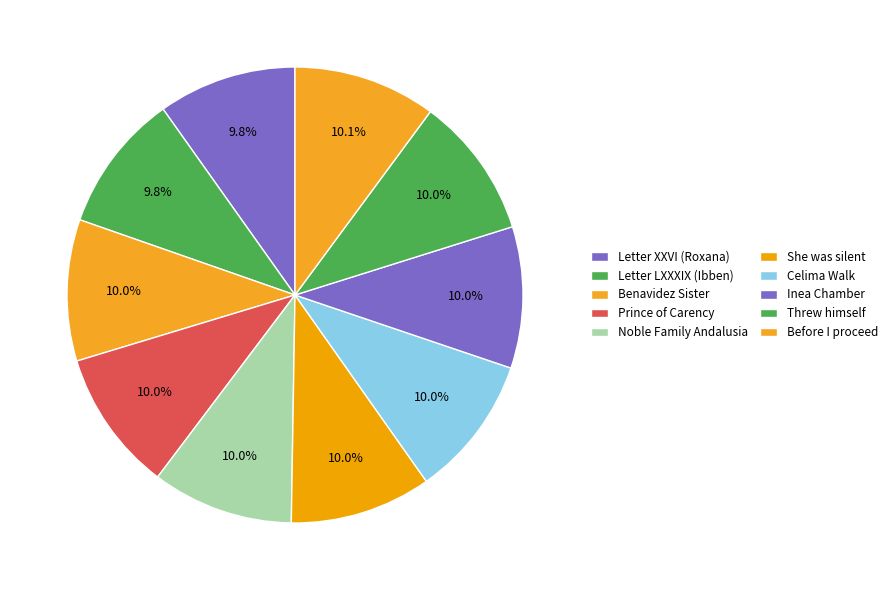

Approximately how many times larger is the value at Letter XXVI (Roxana) compared to Benavidez Sister?

1.0